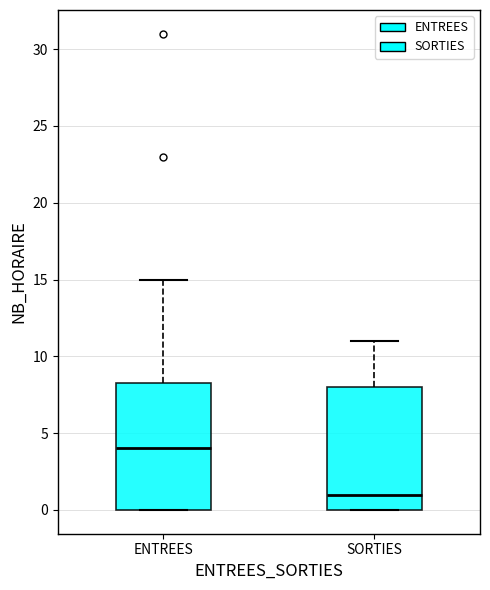

Reading left to right, transcribe this box plot: for each box, give where its median line is, the range the box spans, and where its two whiskers end, as read against the y-axis. The values are not printed on the chart, so give them approximately, as read against the axis.

ENTREES: median 4.0, box 0.0 to 8.5, whiskers 0.0 to 15.0
SORTIES: median 1.0, box 0.0 to 8.0, whiskers 0.0 to 11.0